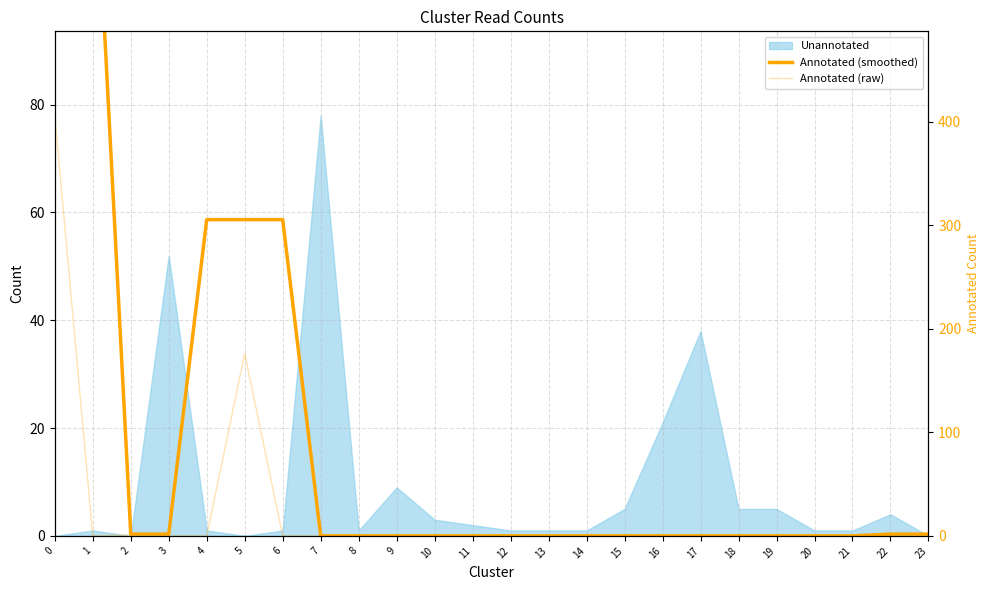

Which has a higher value, 9 or 4?

4